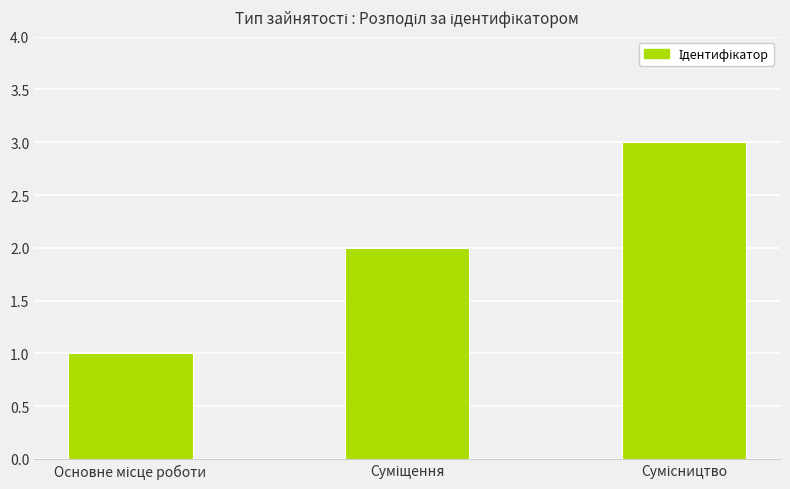

Count the values in the range 1 to 3.

3